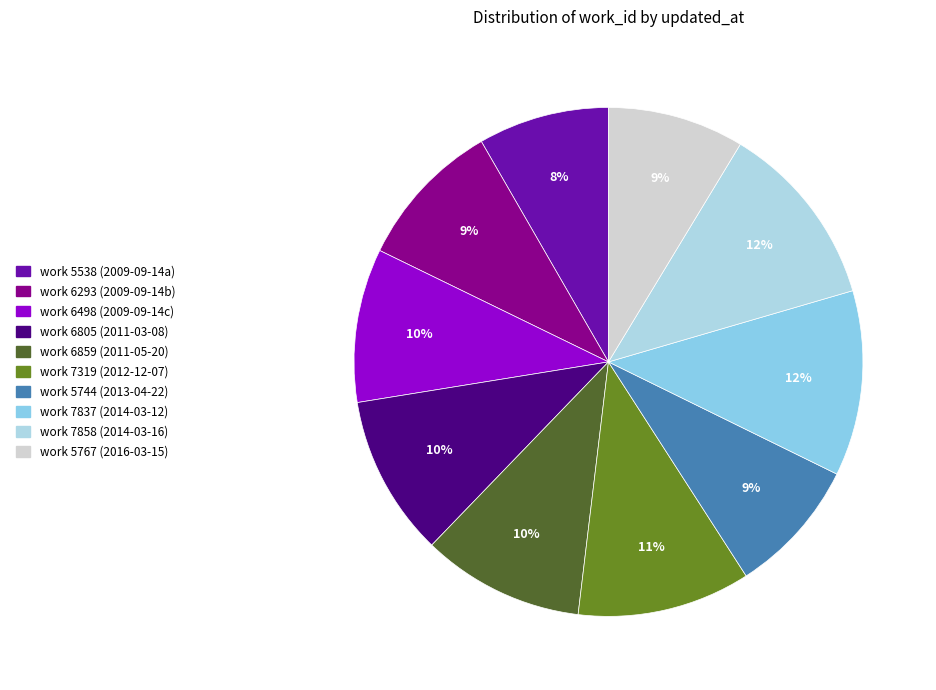

Count the number of slices in the pie.

10